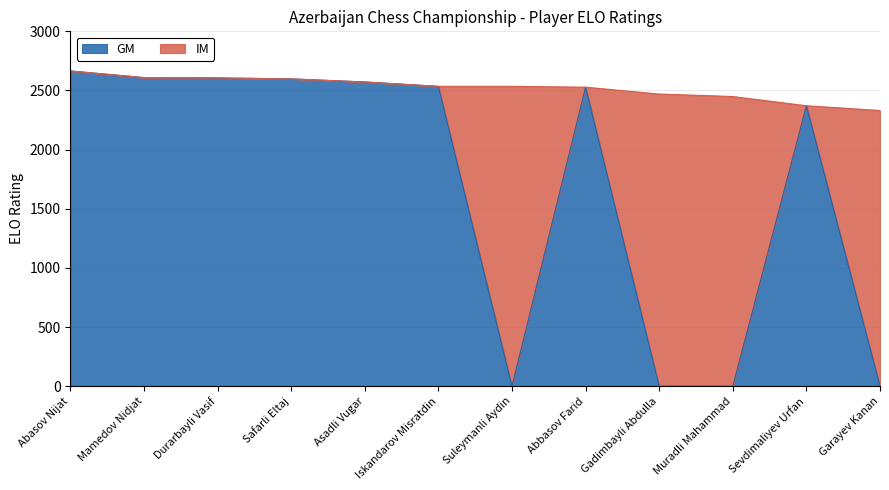

What is the average value?

1707